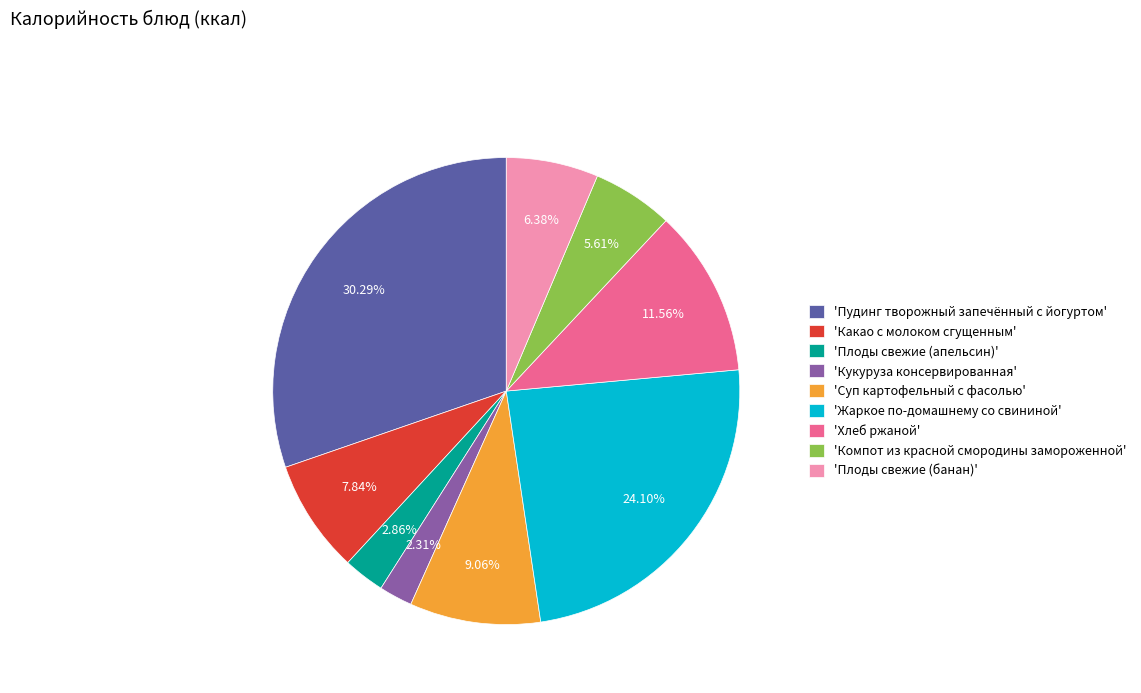

What is the smallest slice in the pie chart?

'Кукуруза консервированная'